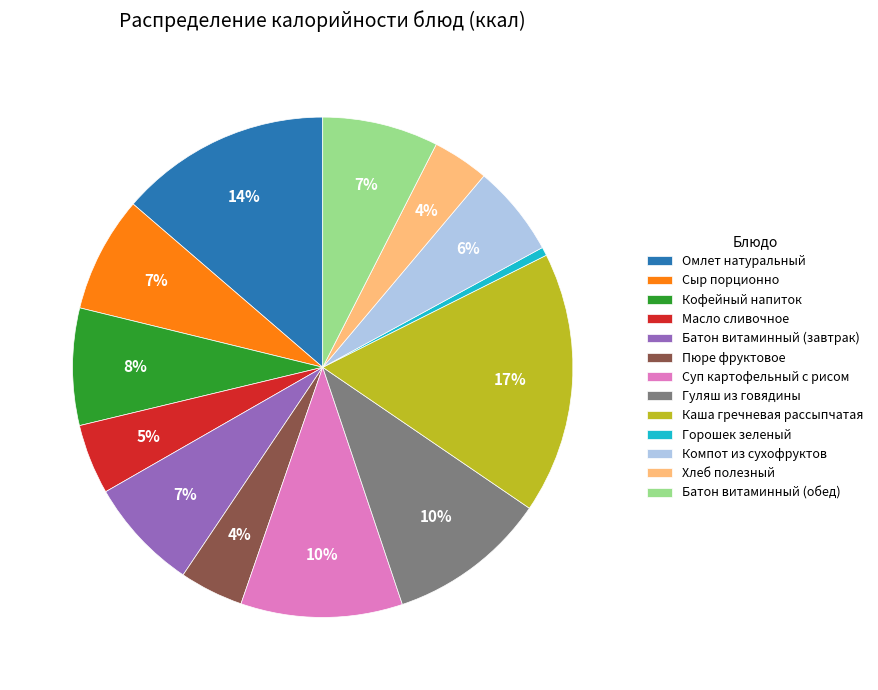

Does Хлеб полезный account for over 50% of the chart?

No